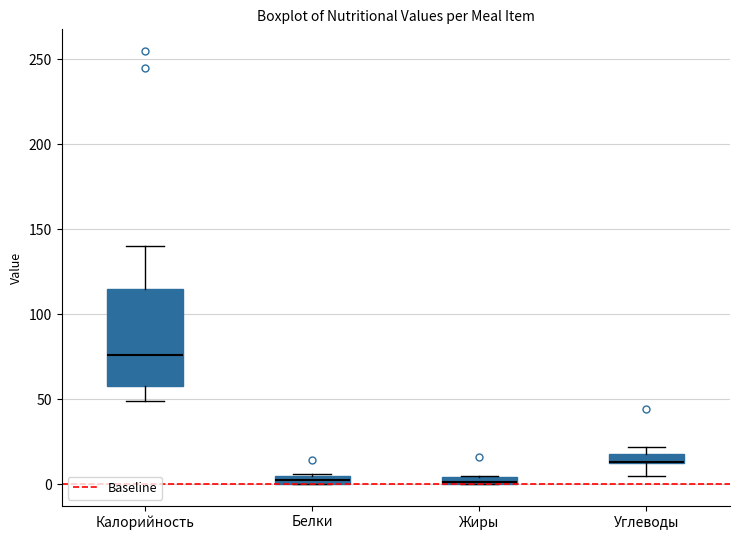

Where is the upper edge of the box for Белки on the y-axis? The values are not printed on the chart, so give them approximately, as read against the axis.

5